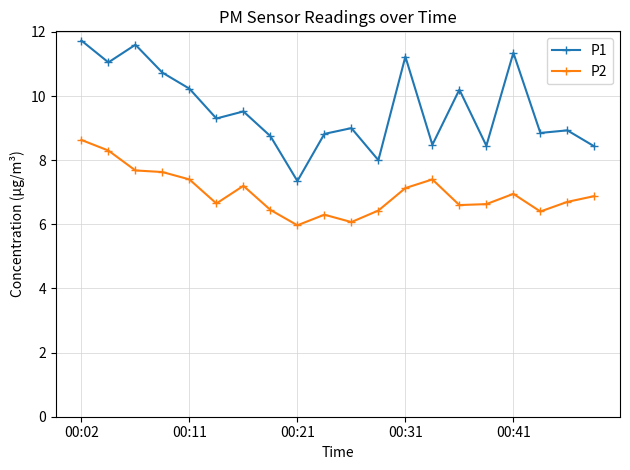

What is the value of the P1 point at the 13th from the left?

11.2